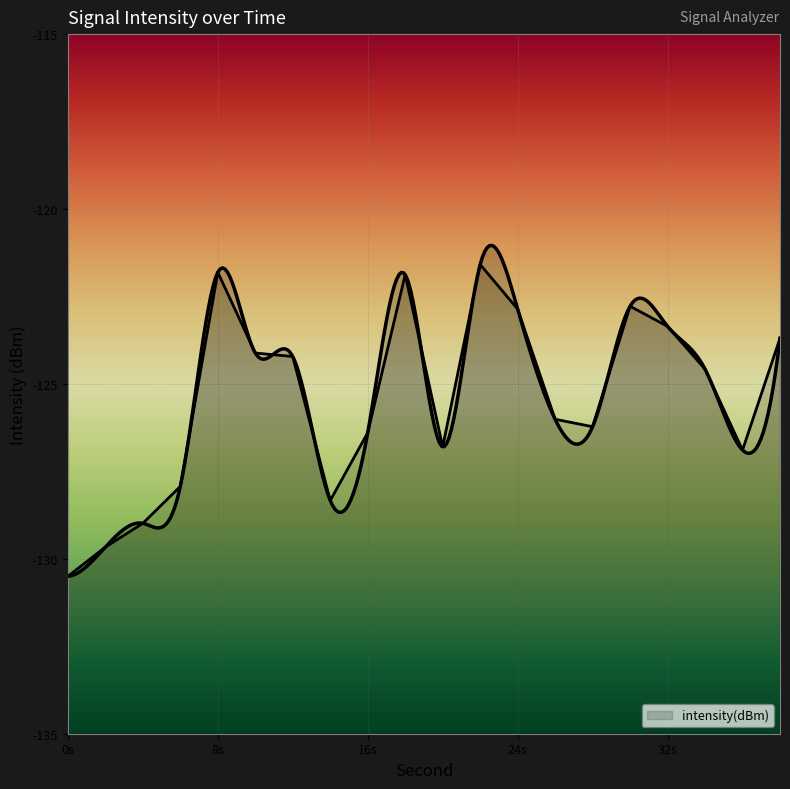

At which category does the chart reach its peak across all series?

22